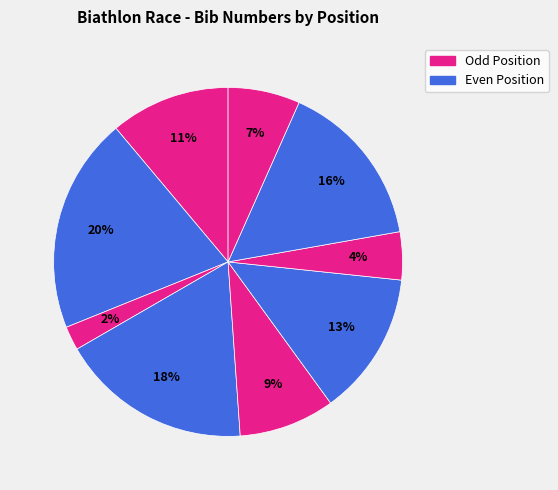

Count the number of slices in the pie.

9